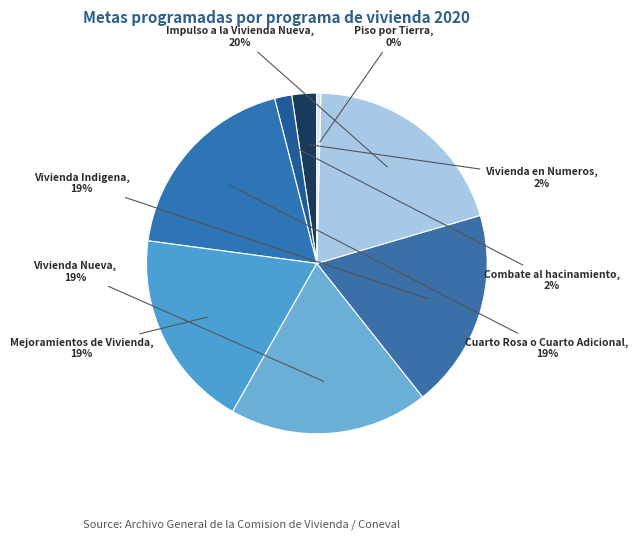

How many slices are in this pie chart?

8